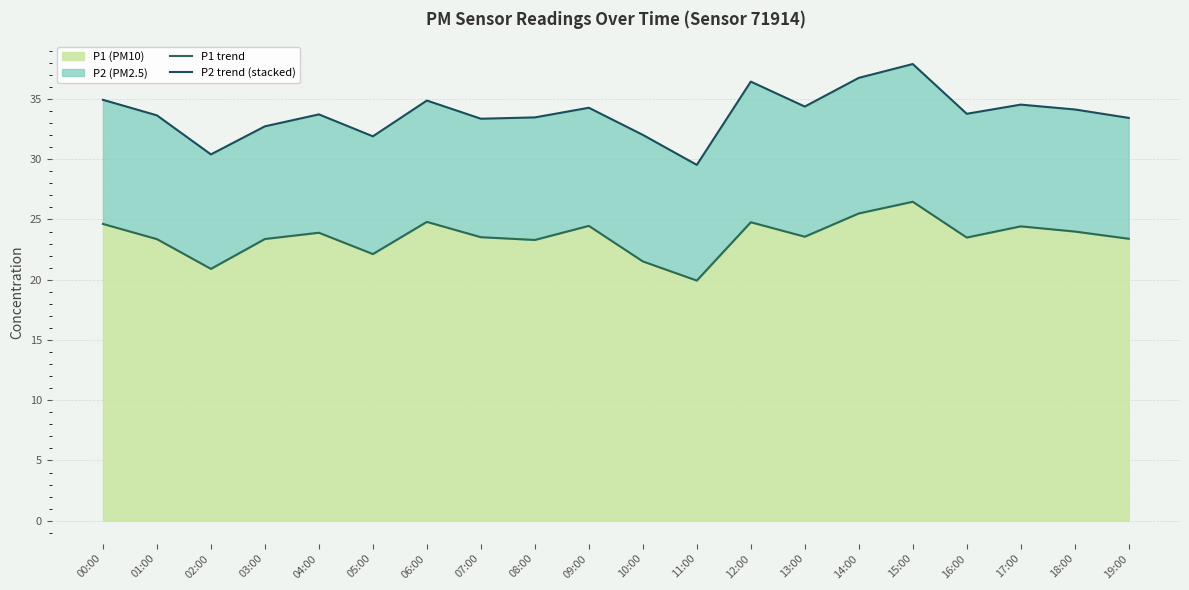

What position from the left is 15:00?

16